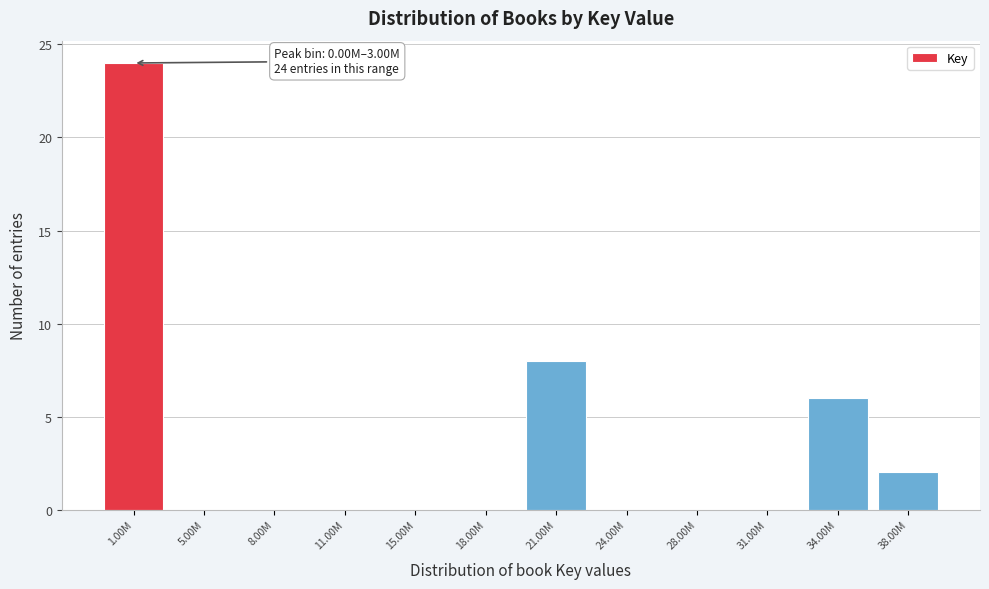

Reading left to right, what are all the values shown in this chart?

1.00M=24	5.00M=0	8.00M=0	11.00M=0	15.00M=0	18.00M=0	21.00M=8	24.00M=0	28.00M=0	31.00M=0	34.00M=6	38.00M=2